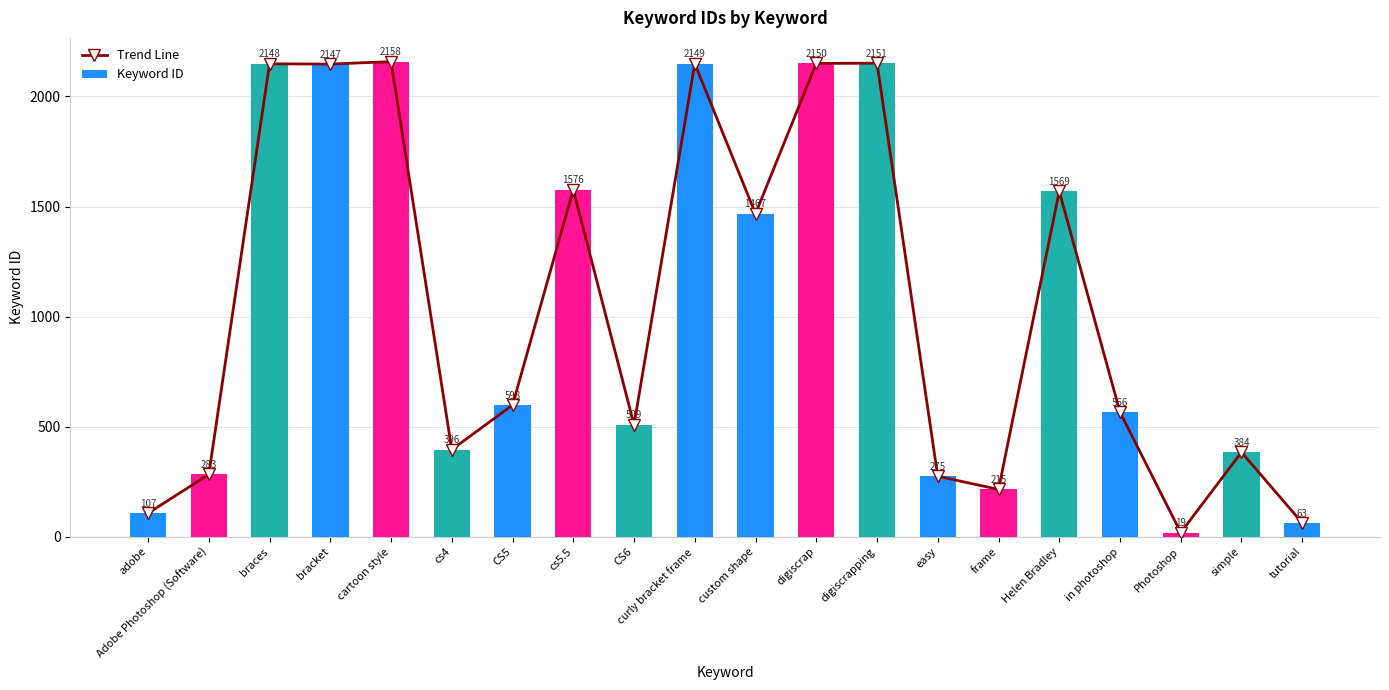

Which series has the largest range (max minus min)?

Trend Line